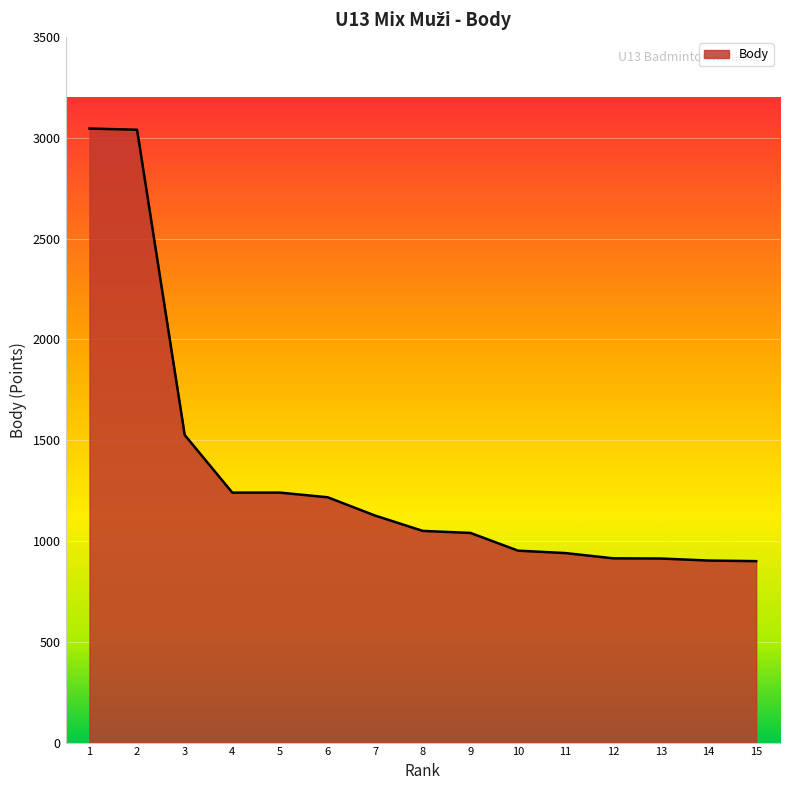

What is the minimum value shown in the chart?

900